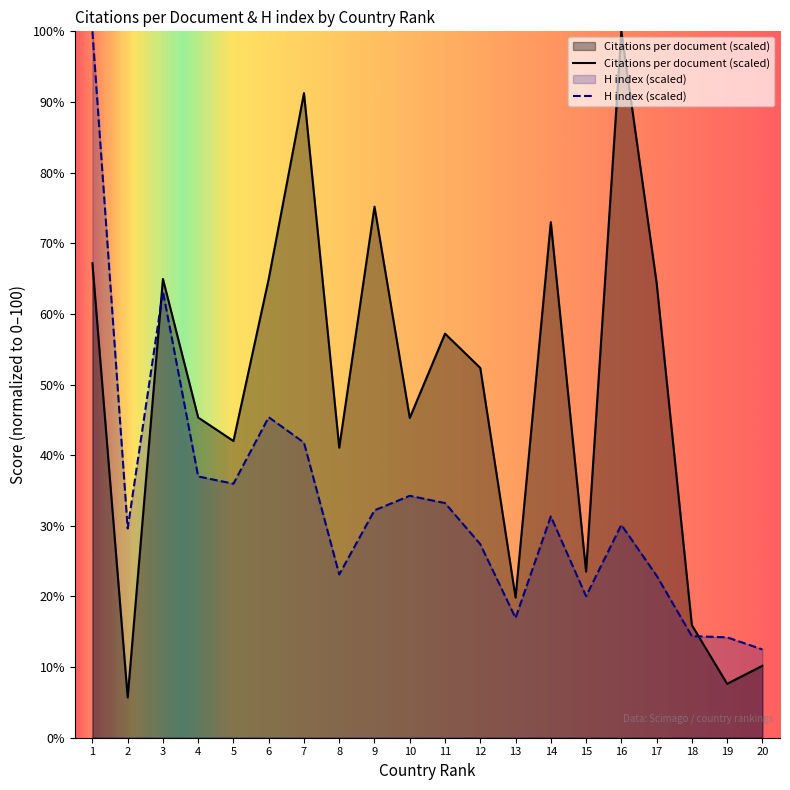

In H index, how many points are higher than both neighbors (excluding endpoints)?

5